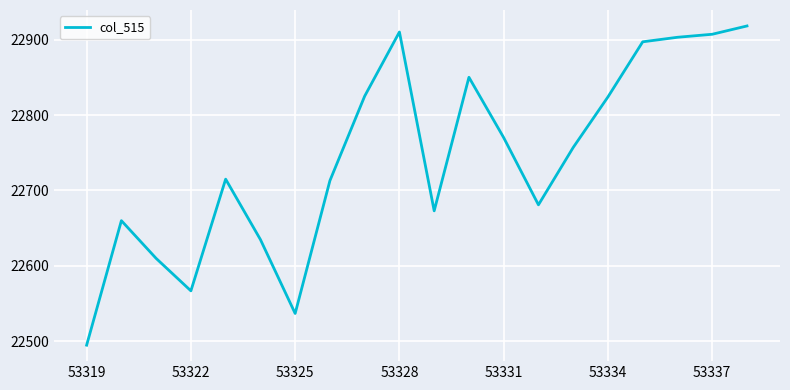

What is the greatest value displayed?

22918